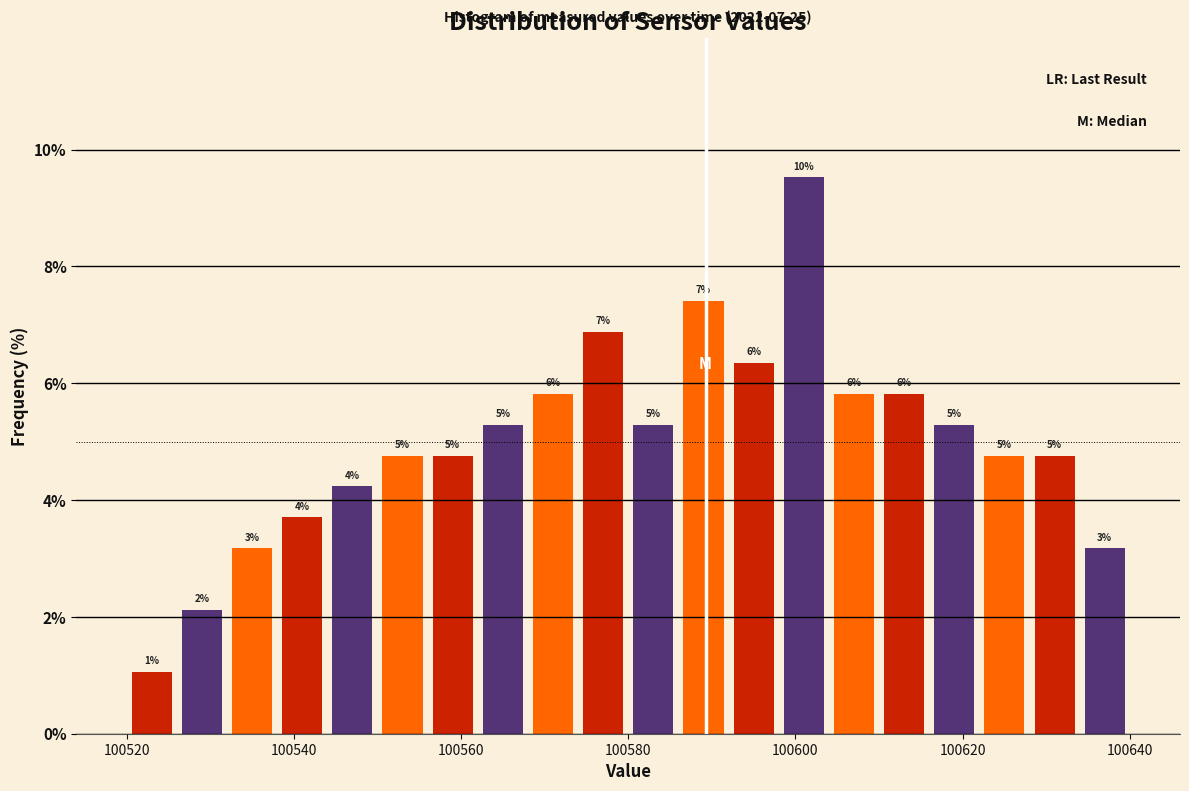

Around what value on the x-axis is the tallest bar? Give the approximate position of its centre, as read against the axis.

100602